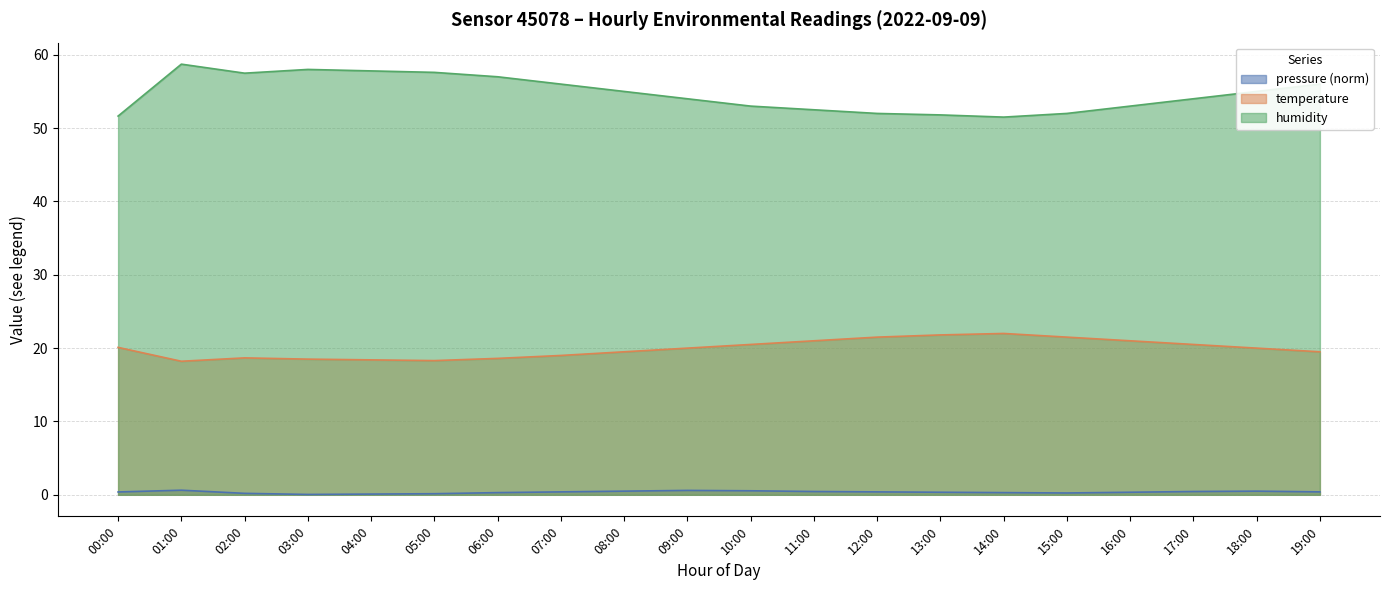

Rank the categories by temperature value from highest to lowest.

14:00, 13:00, 12:00, 15:00, 11:00, 16:00, 10:00, 17:00, 00:00, 09:00, 18:00, 08:00, 19:00, 07:00, 02:00, 06:00, 03:00, 04:00, 05:00, 01:00